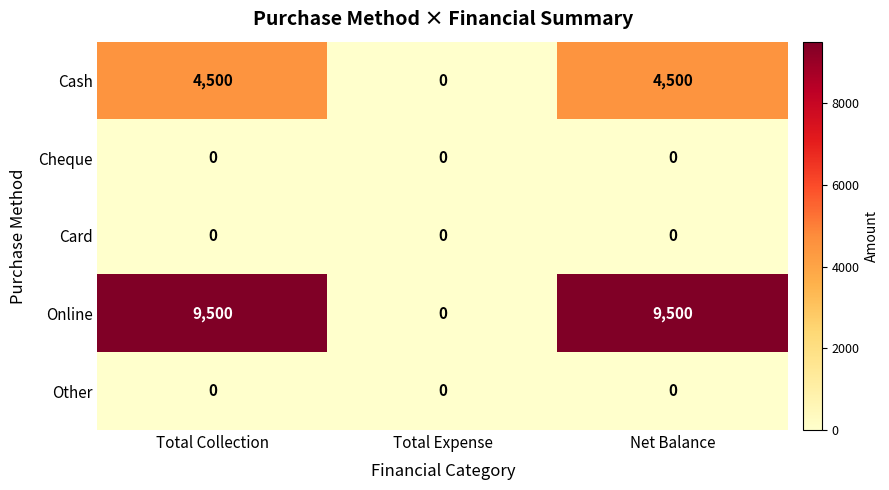

At how many categories does at least one series exceed 5947?

2